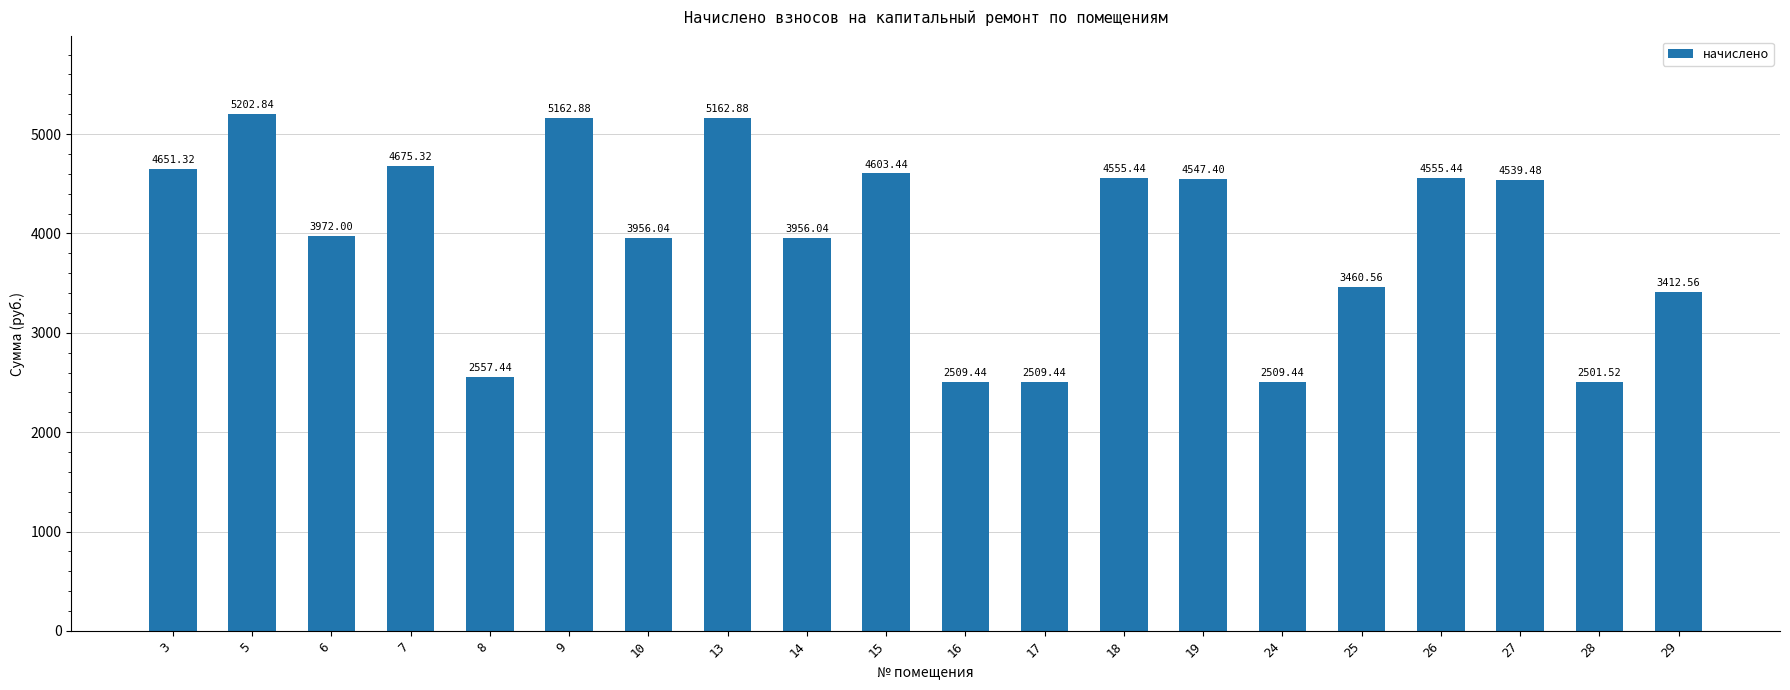

What is the difference between the maximum and second lowest values?

2693.4